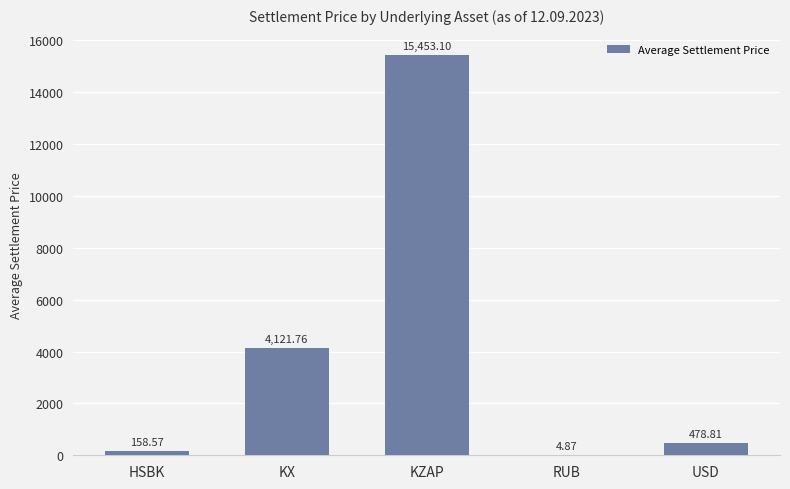

What is the change in value from KX to KZAP?

+11331.3